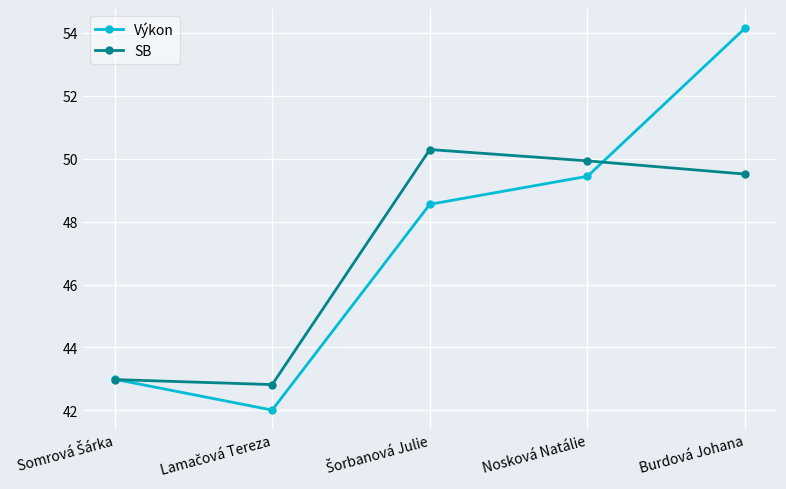

Count the number of data series in this chart.

2